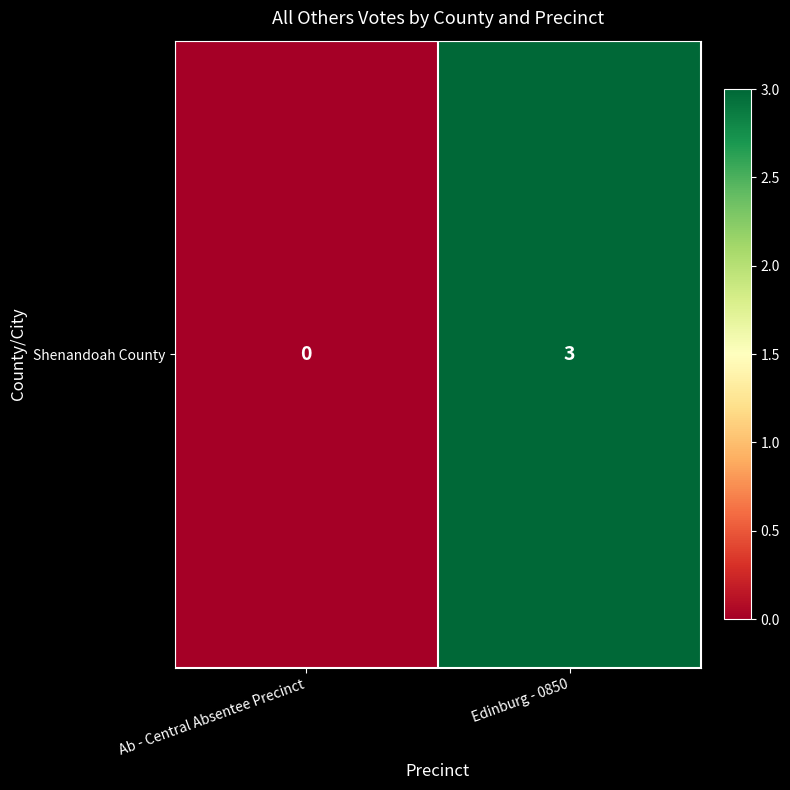

Reading left to right, what are all the values shown in this chart?

0	3